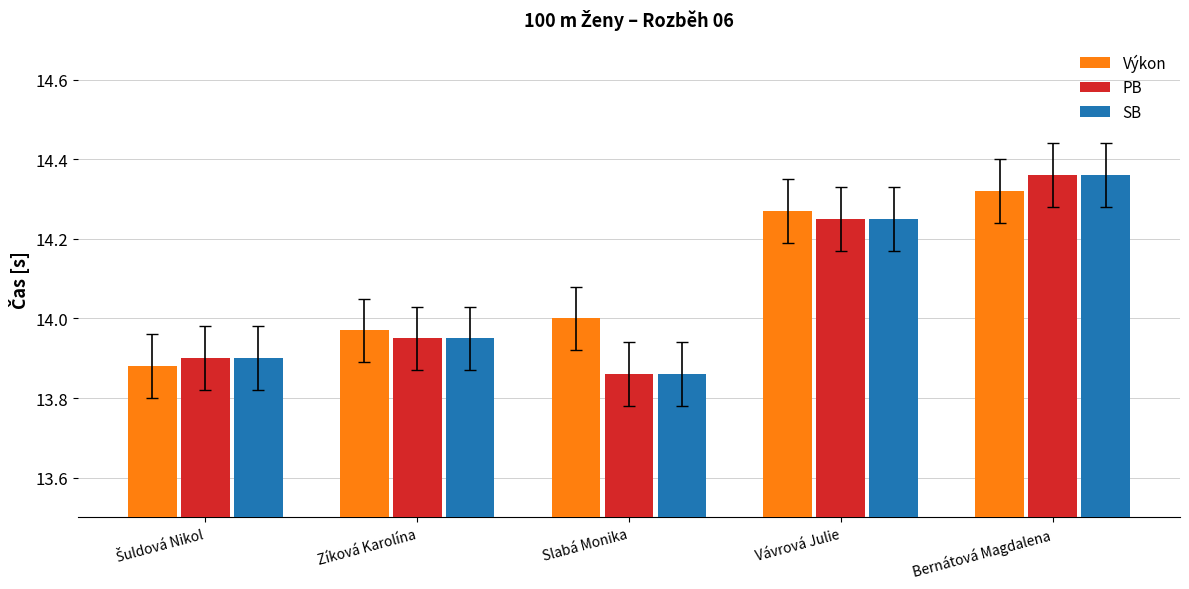

What position from the right is Bernátová Magdalena?

1